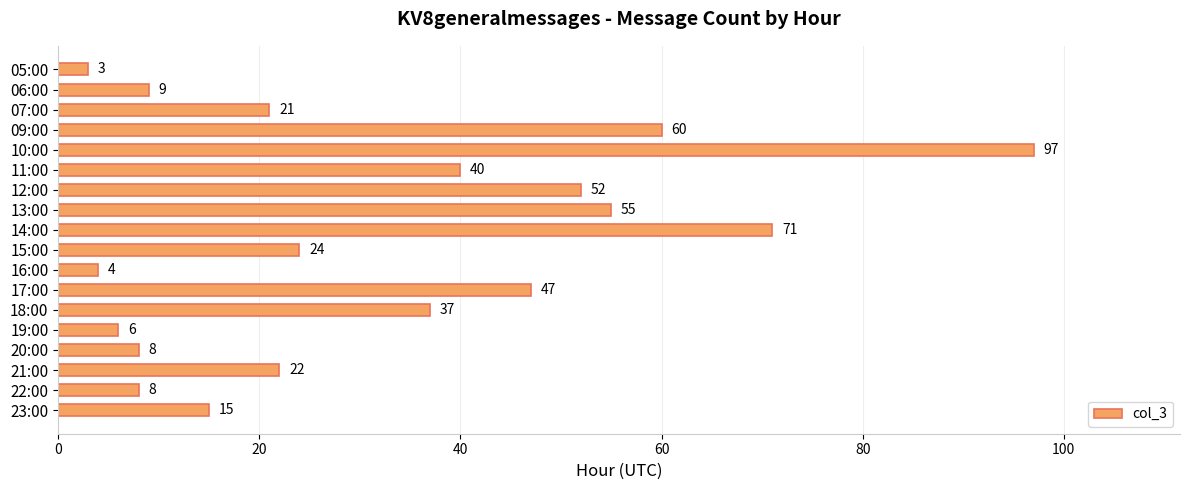

Is it true that the value at 20:00 is 13?

False